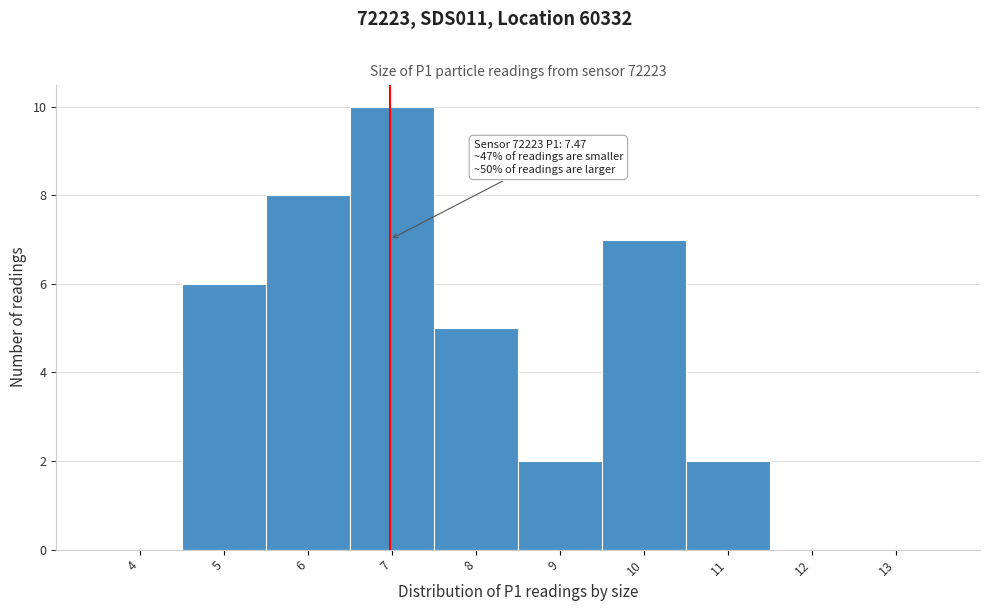

Reading left to right, what are all the values shown in this chart?

4=0	5=6	6=8	7=10	8=5	9=2	10=7	11=2	12=0	13=0